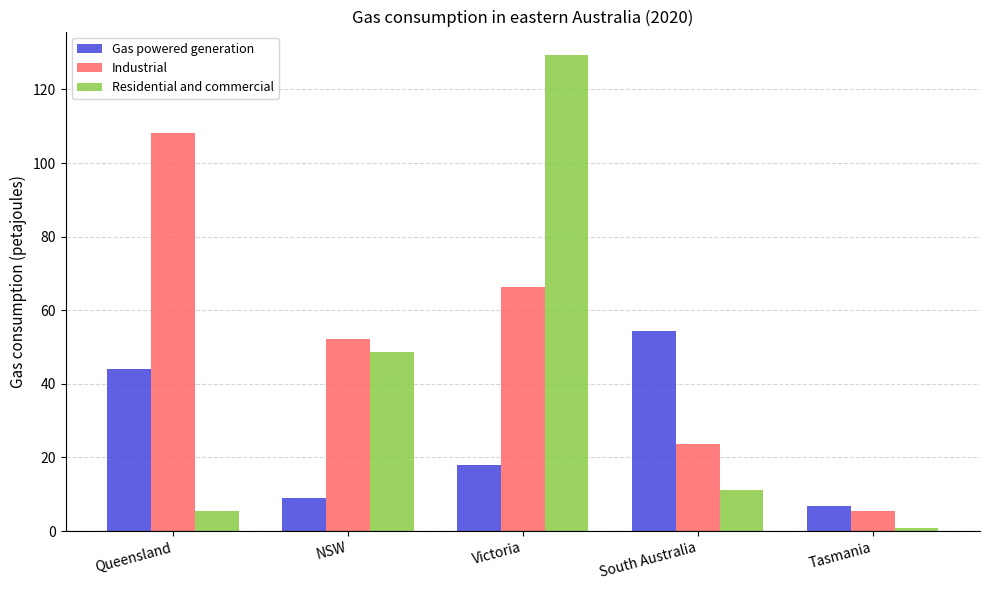

At which label is Residential and commercial closest to 64?

NSW